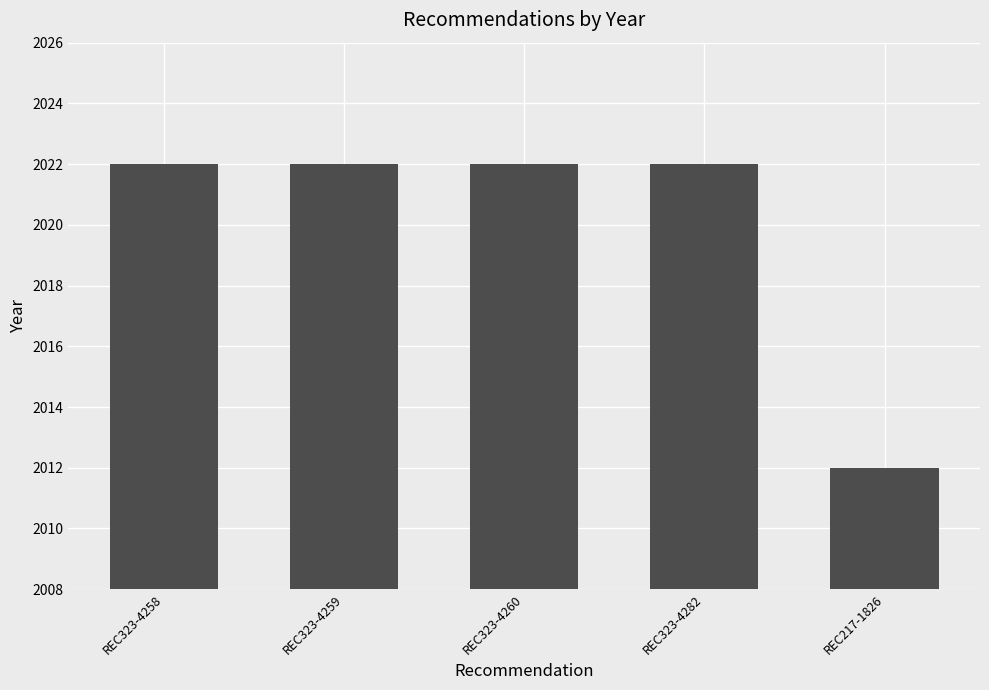

Approximately how many times larger is the value at REC217-1826 compared to REC323-4259?

1.0